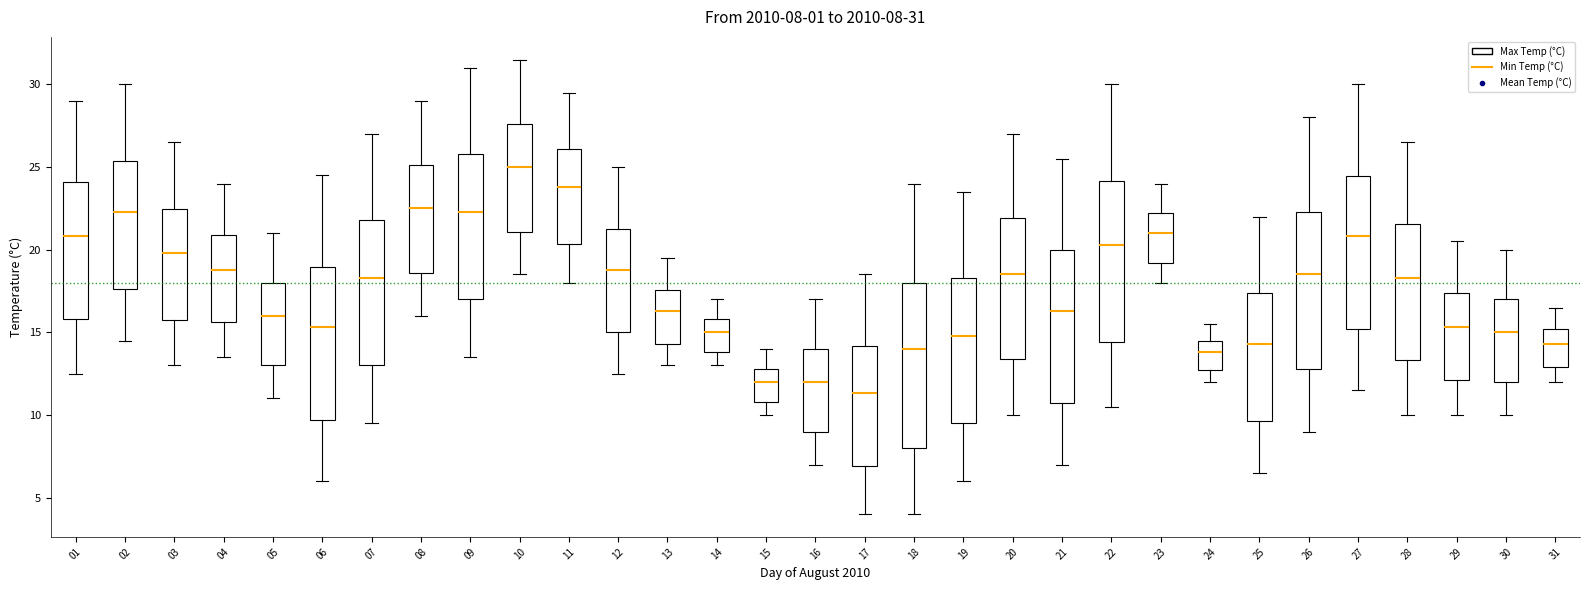

Which box's median line is the lowest?

17